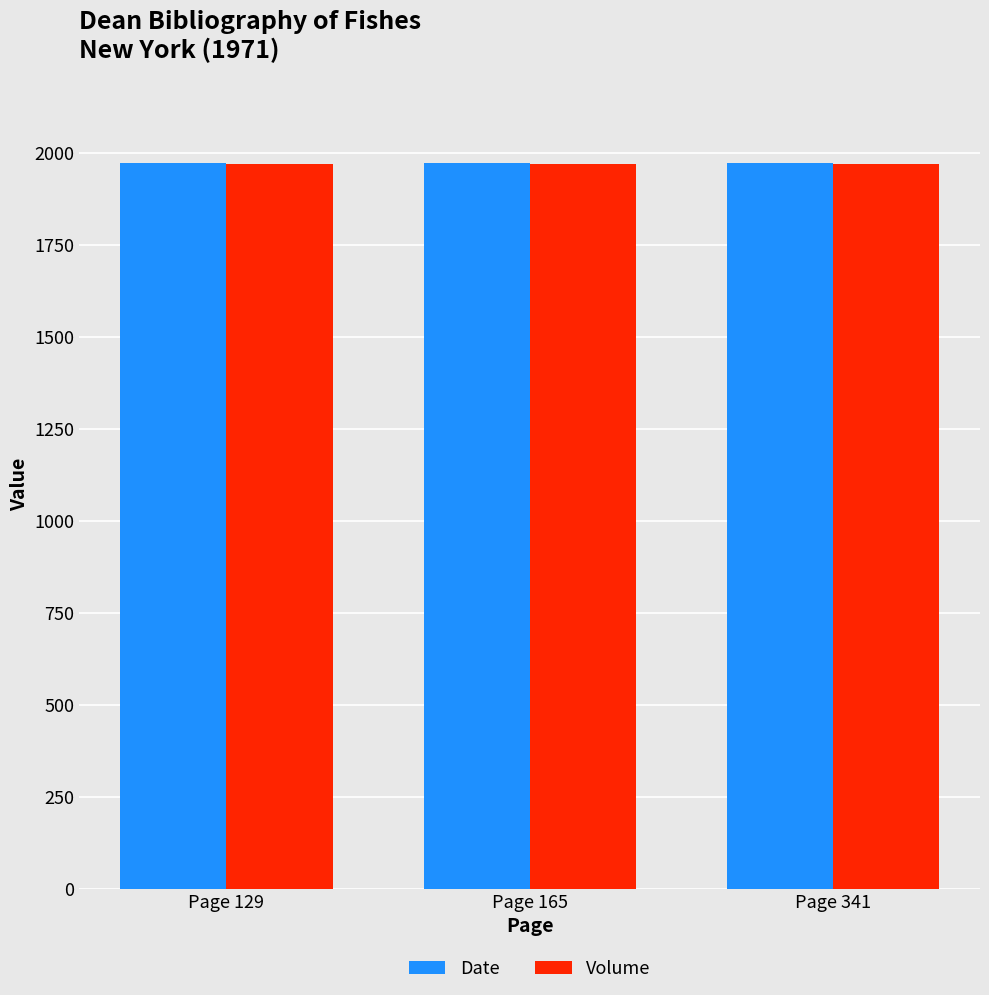

What value does the Volume series have at Page 129?

1968